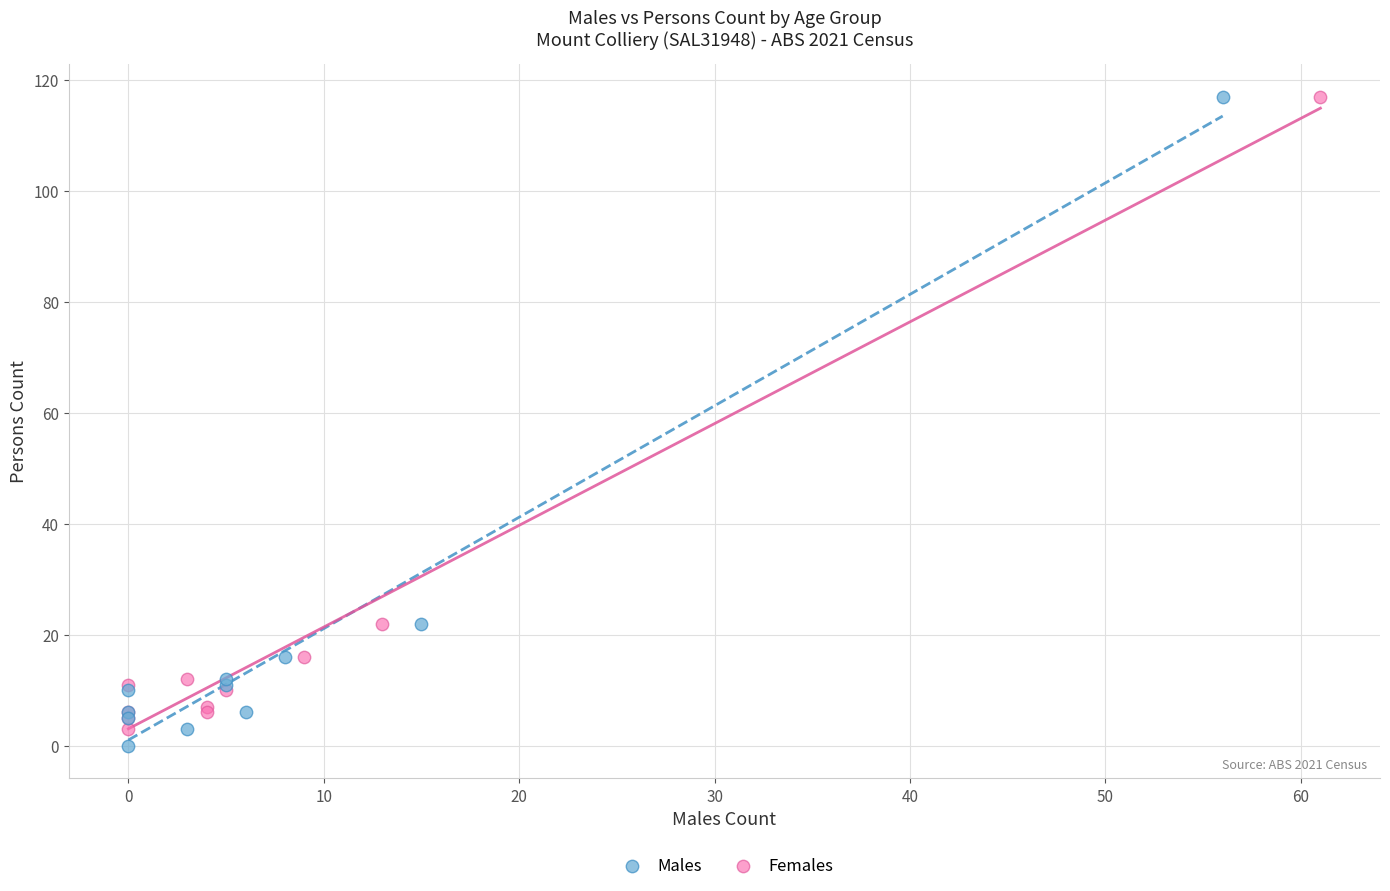

Which series has the largest Y range (max minus min)?

Males